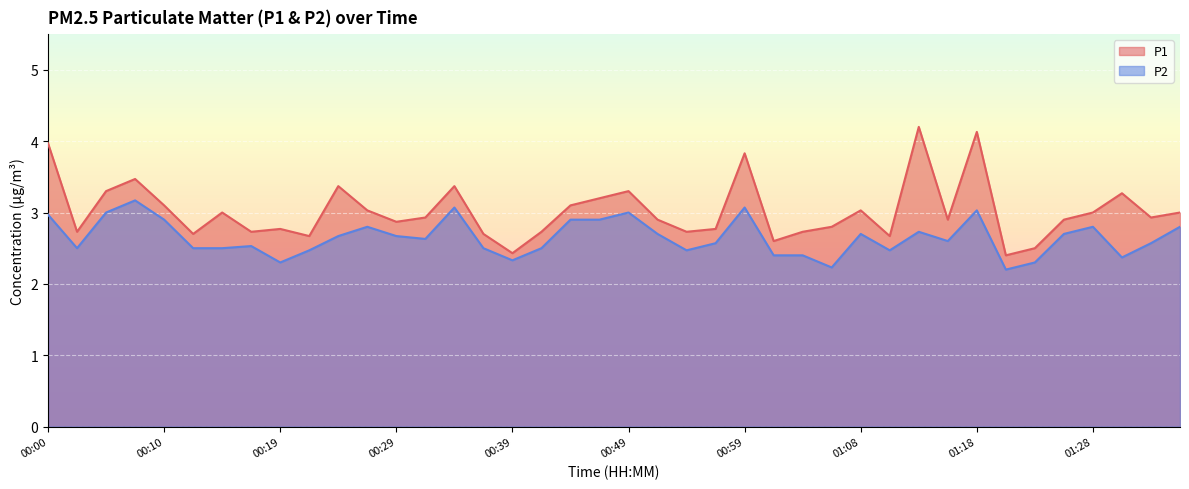

At which category is the sum across all series the highest?

01:18